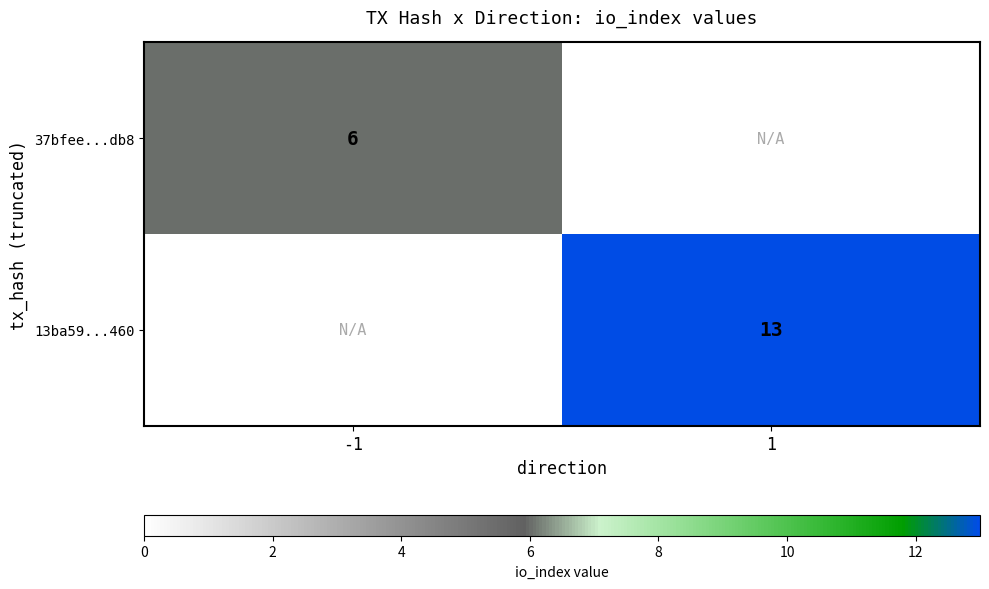

True or false: 13ba59...460 has a value of 6 at 1.

False